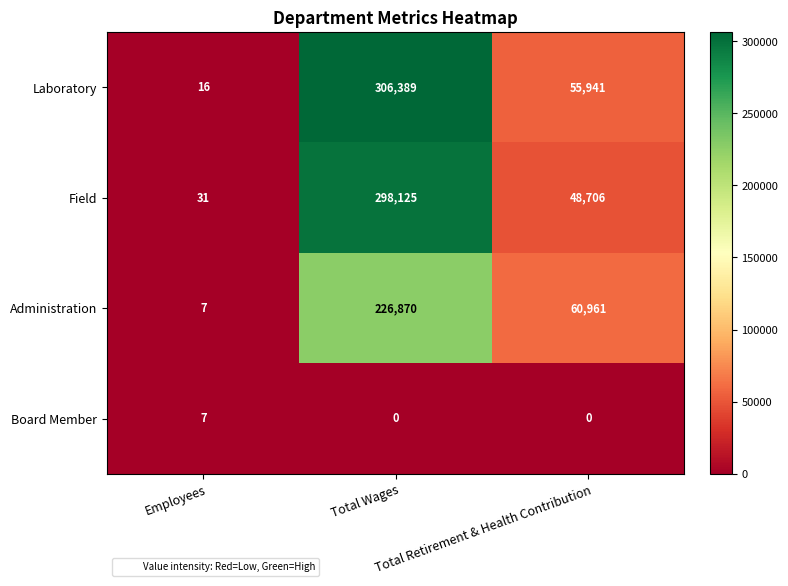

Which series has the largest total across all categories?

Laboratory